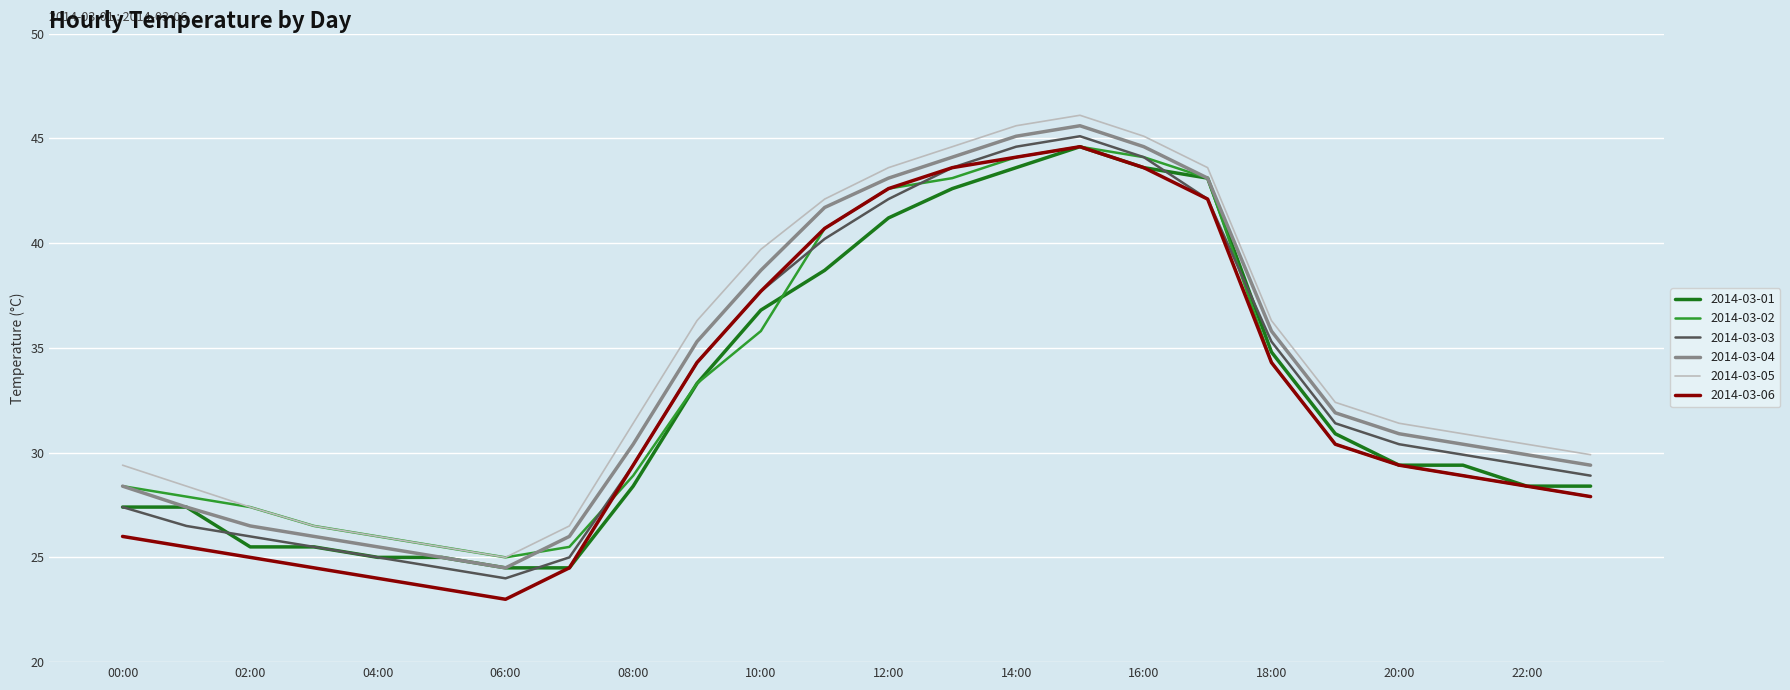

What are all the series names shown in the legend?

2014-03-01, 2014-03-02, 2014-03-03, 2014-03-04, 2014-03-05, 2014-03-06